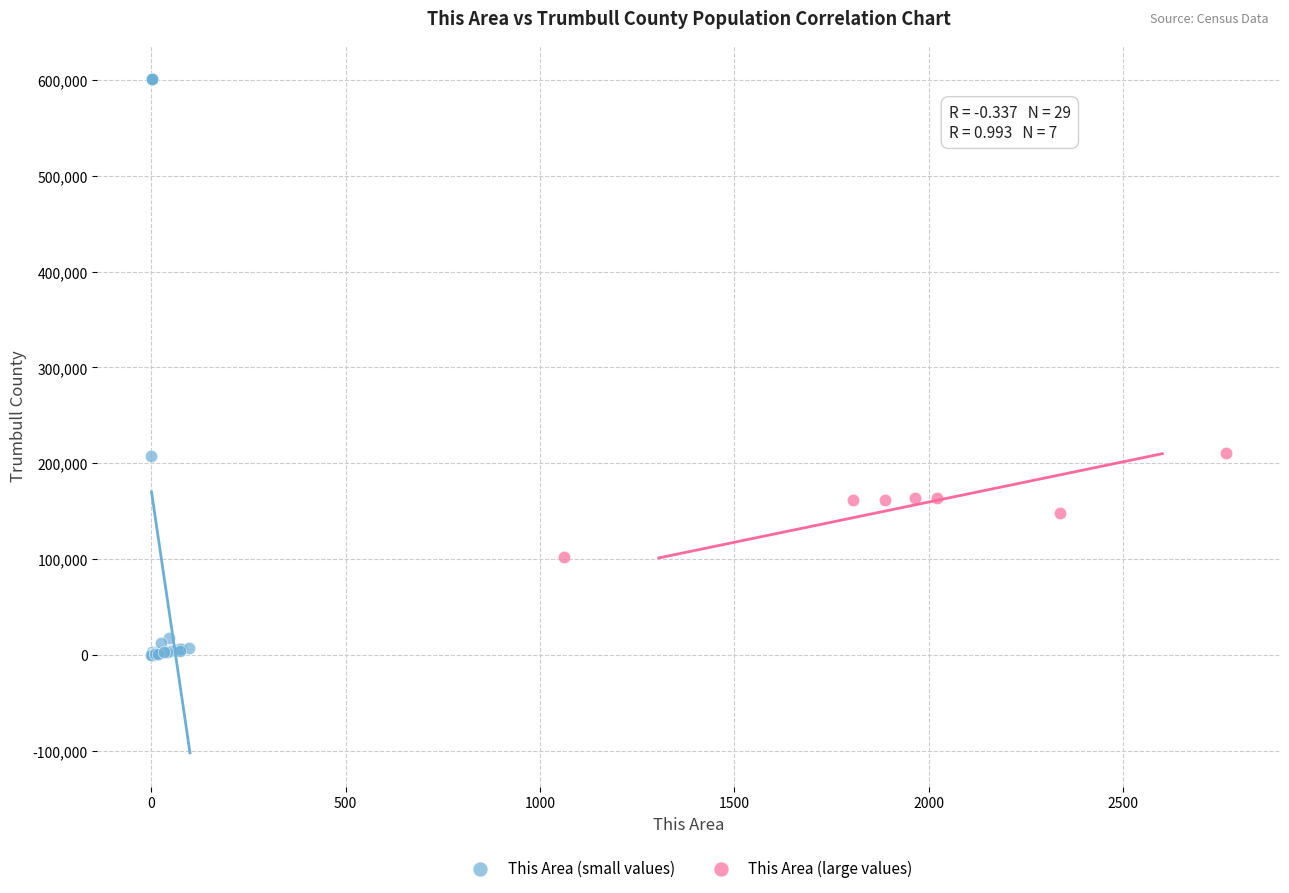

Which series has the largest Y range (max minus min)?

This Area (small values)